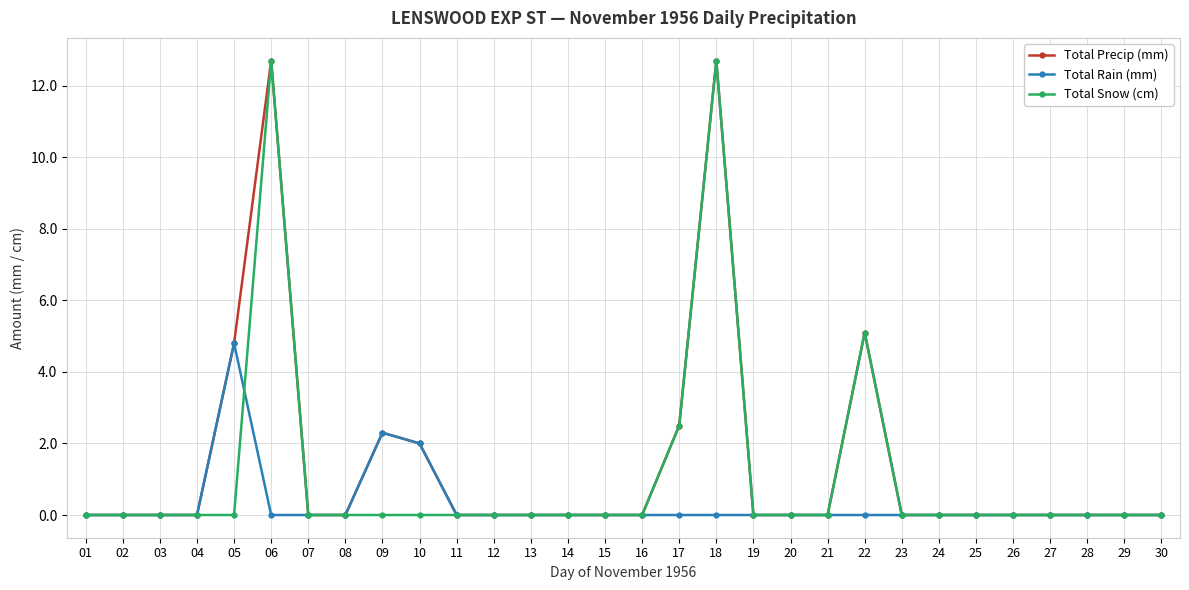

True or false: Total Snow (cm) has more than 2 interior local peaks.

True